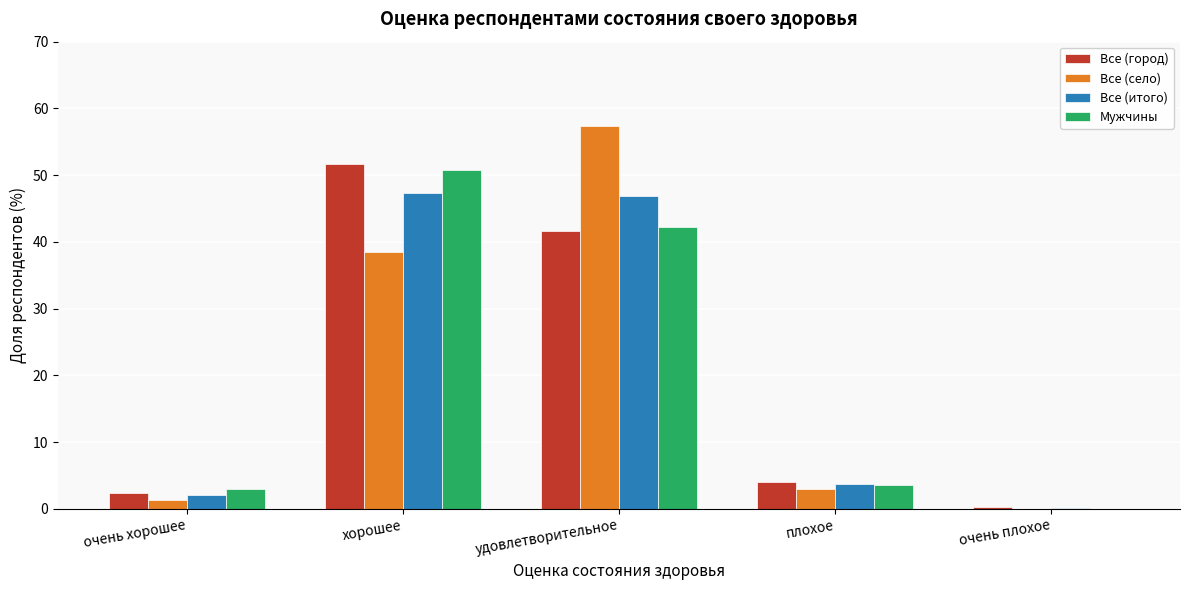

Reading right to left, transcribe all the data shown in this chart.

Все (город): очень плохое=0.2	плохое=4.0	удовлетворительное=41.6	хорошее=51.7	очень хорошее=2.4
Все (село): очень плохое=0.0	плохое=2.9	удовлетворительное=57.4	хорошее=38.5	очень хорошее=1.3
Все (итого): очень плохое=0.2	плохое=3.7	удовлетворительное=46.8	хорошее=47.3	очень хорошее=2.0
Мужчины: очень плохое=0.0	плохое=3.6	удовлетворительное=42.3	хорошее=50.8	очень хорошее=3.0